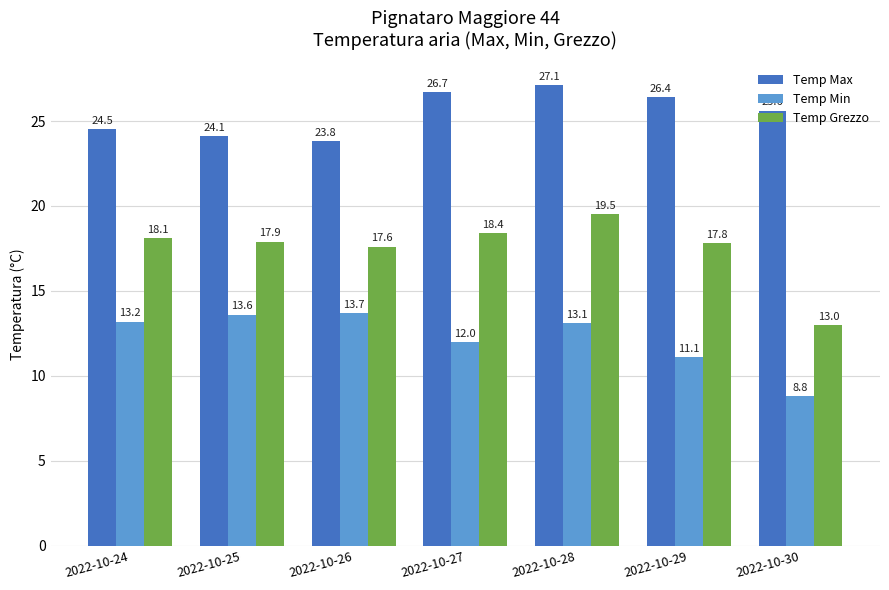

Which series changed the most between 2022-10-26 and 2022-10-27?

Temp Max